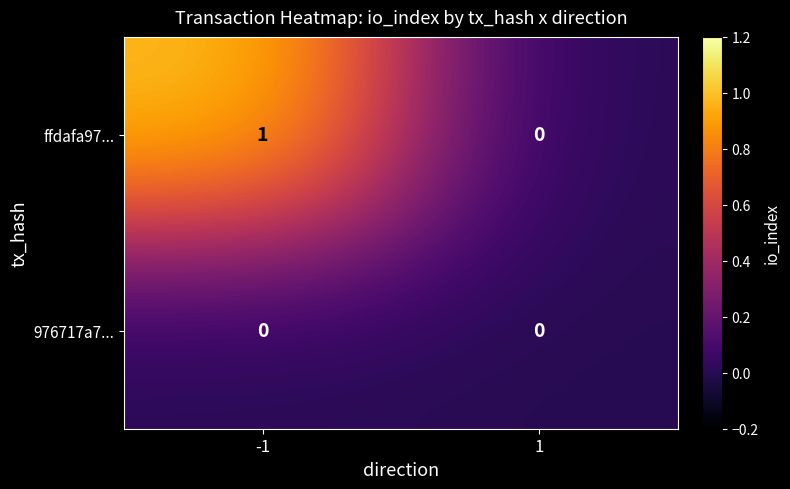

Between -1 and 1, which series saw the biggest shift?

ffdafa97...